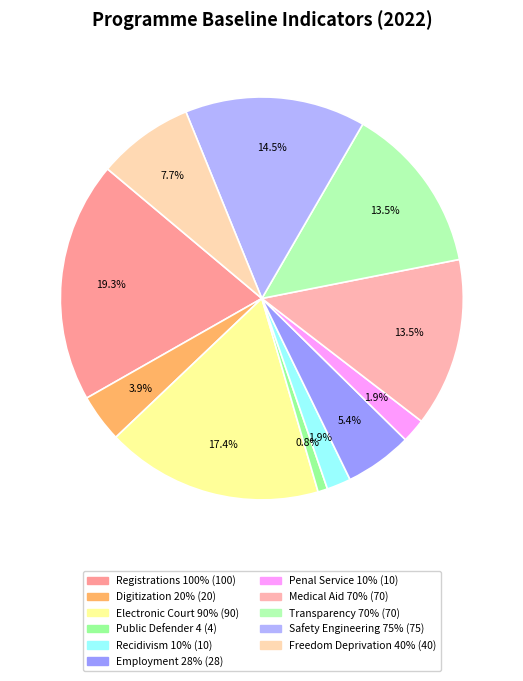

How many slices are in this pie chart?

11